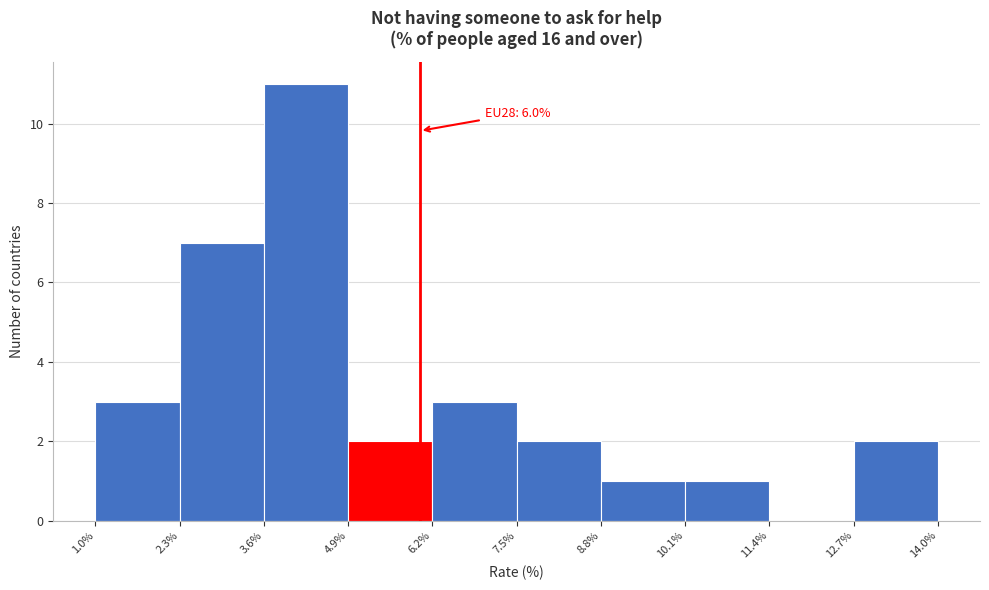

Which range on the x-axis has the tallest bar?

3.6% to 4.9%